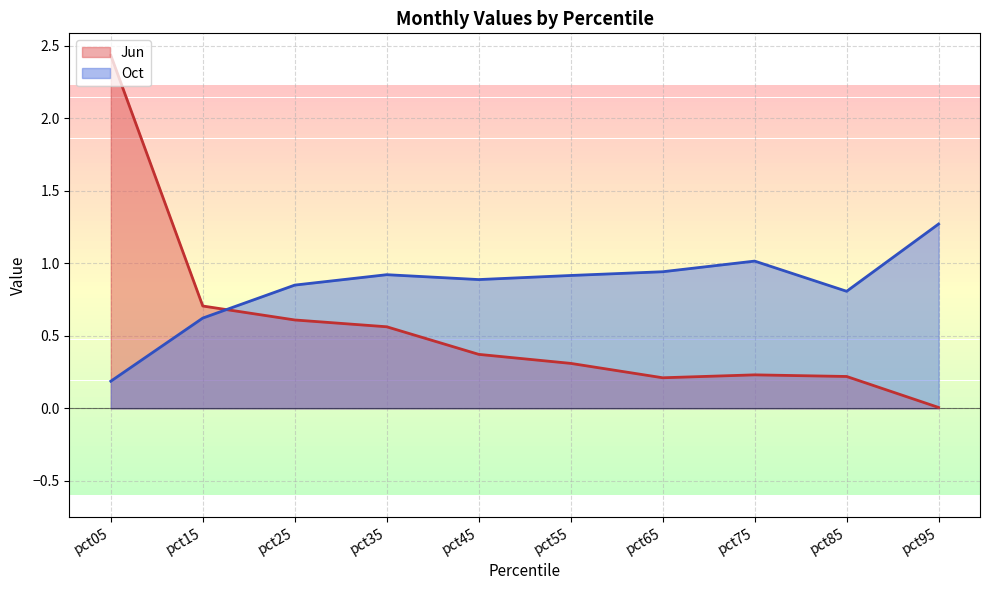

After their last crossing, which series has the higher values: Oct or Jun?

Oct